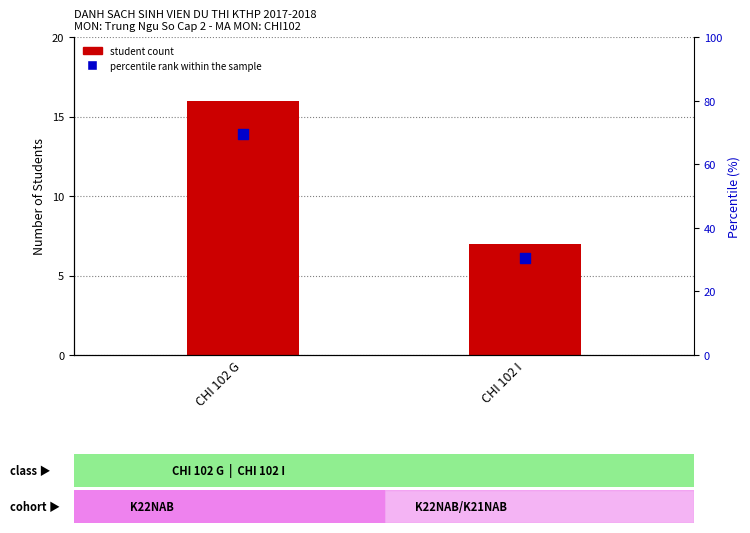

Which series has the largest Y range (max minus min)?

percentile rank within the sample